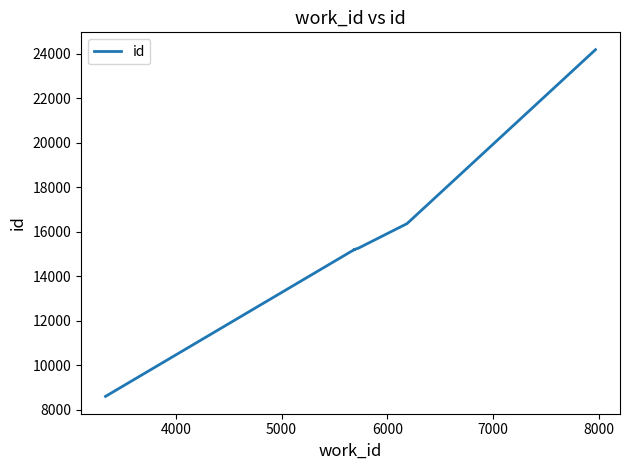

Reading left to right, extract all data points from this chart.

8607	15114	15187	15195	15196	15243	15244	15260	16365	24176